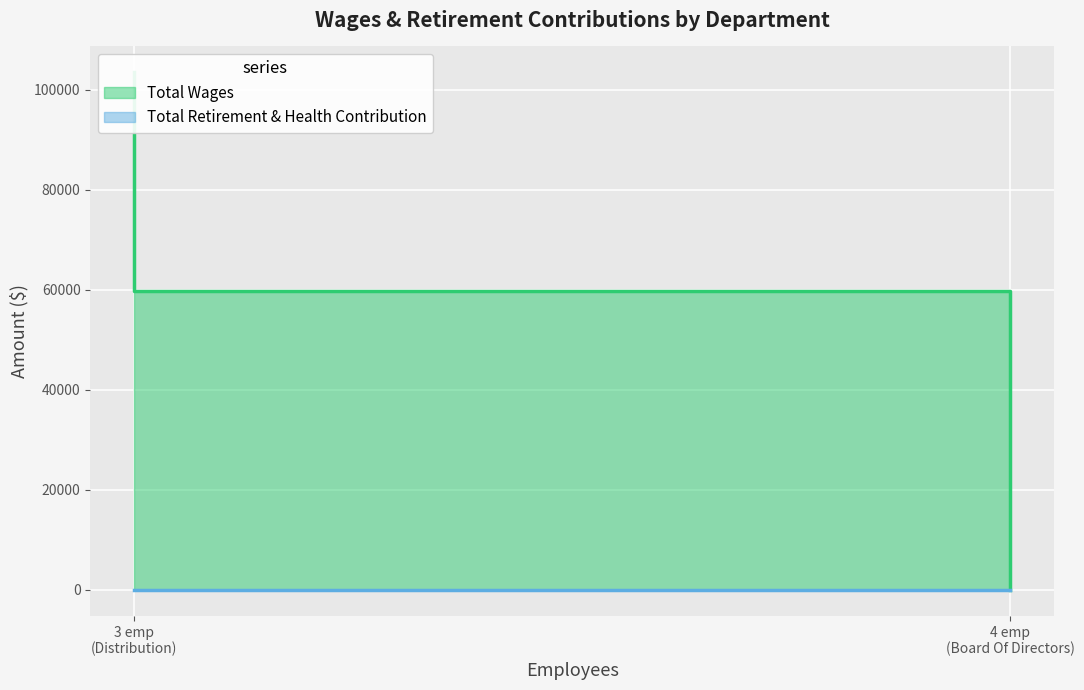

What is the difference between the maximum and second lowest values?

43785